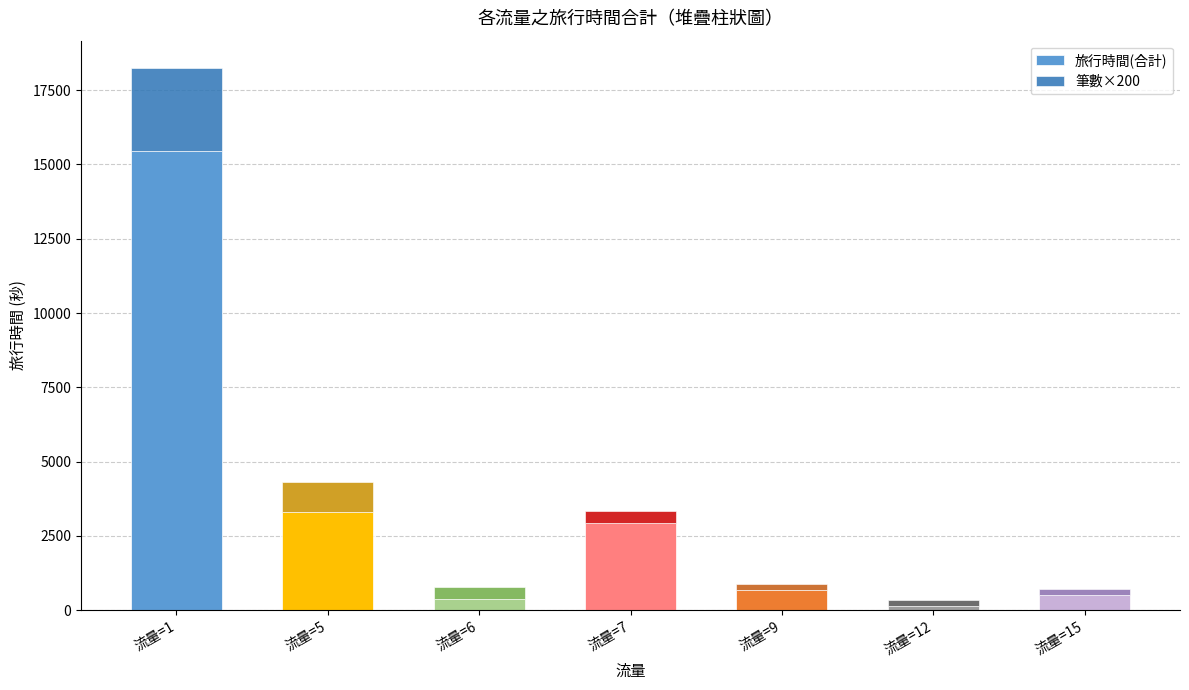

The value of 旅行時間(合計) at 流量=7 is 2923. True or false?

True